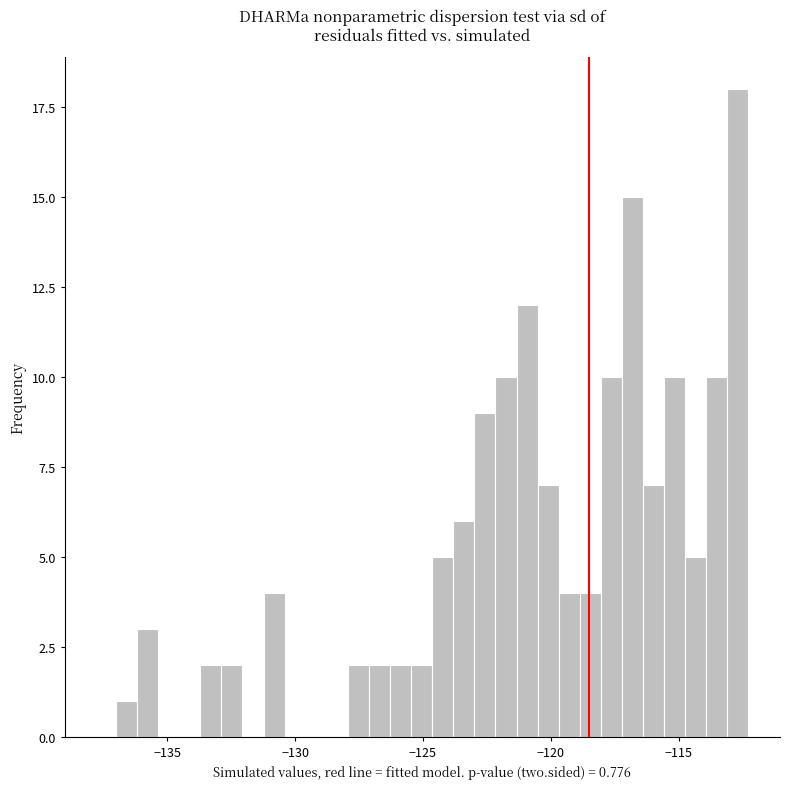

Read against the x-axis, roughly where is the centre of the tallest bar?

-112.5